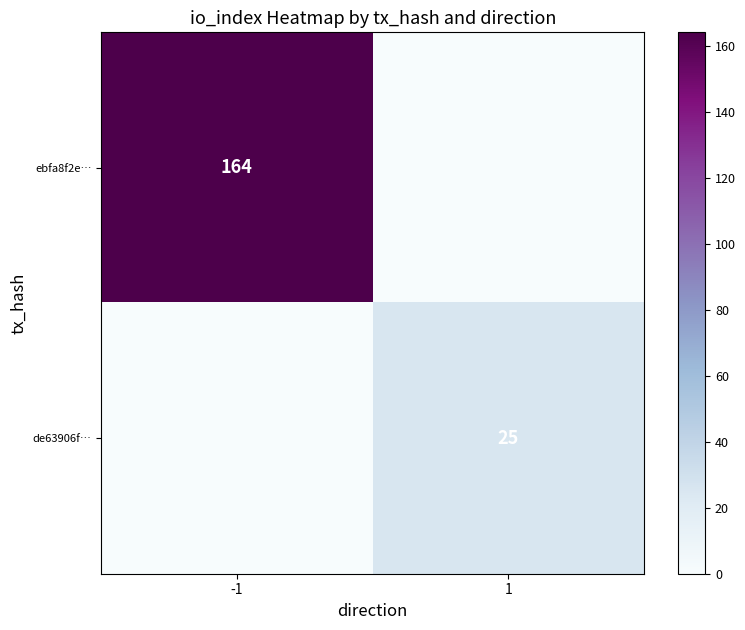

Count the number of categories in the chart.

2